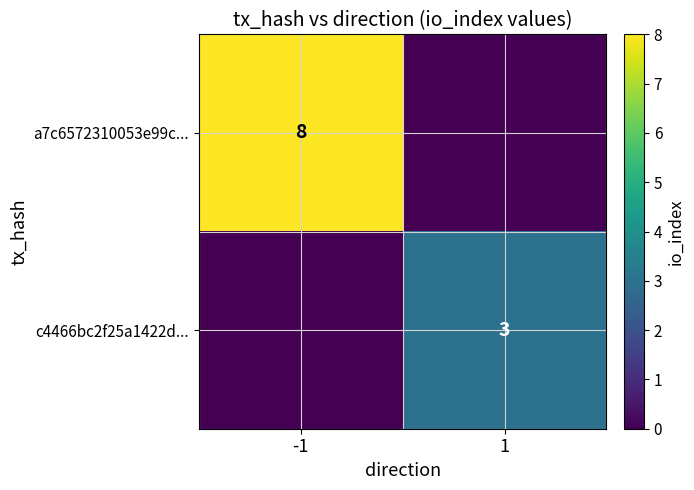

What is the total value across all series at -1?

8